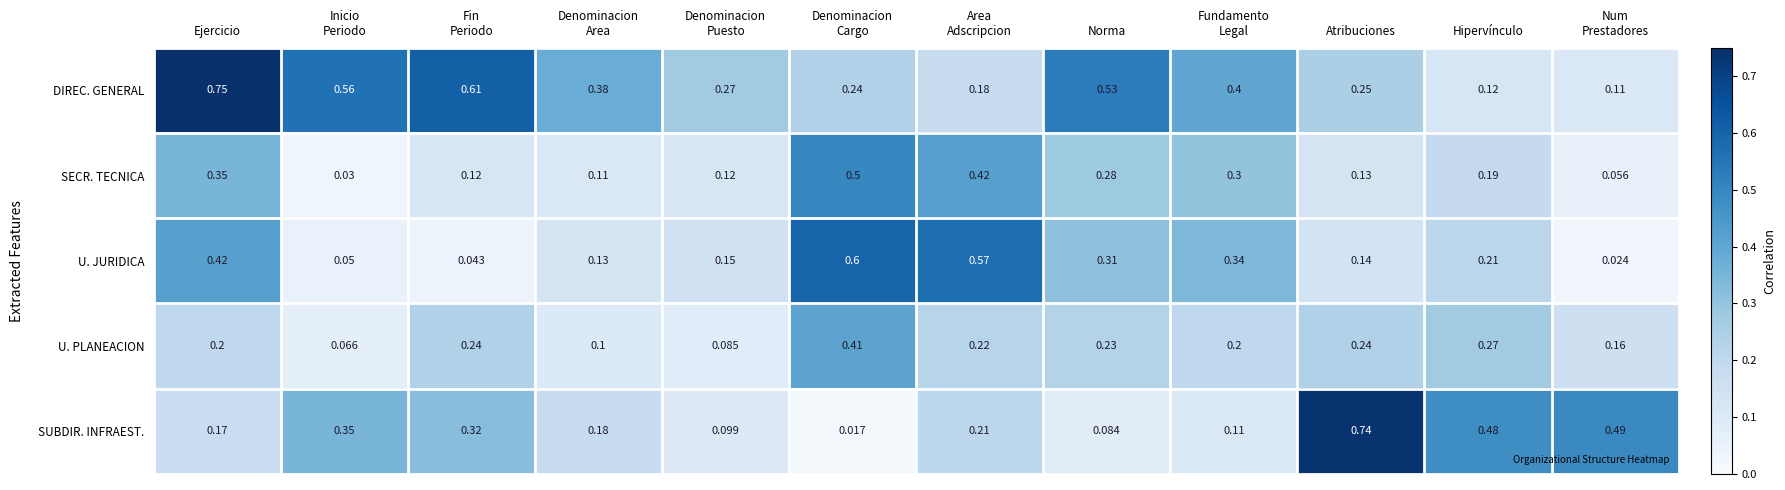

Which series has the widest spread of values?

SUBDIR. INFRAEST.